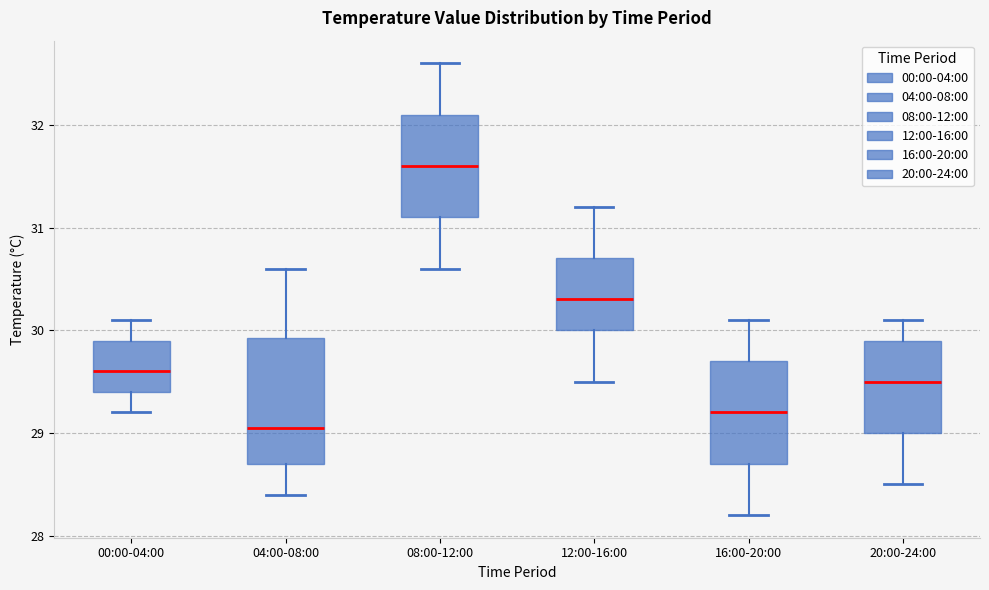

Which box is the tallest, from its lower edge to its upper edge?

04:00-08:00